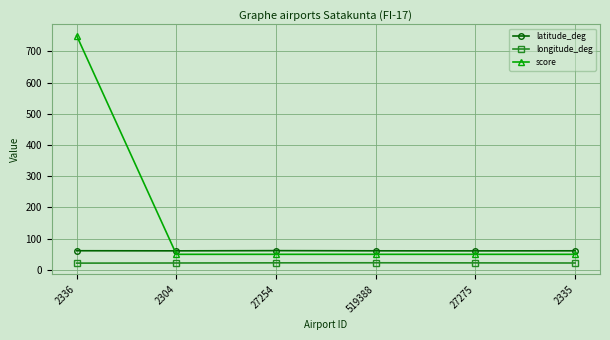

List the series in order of their overall mean, lowest first.

longitude_deg, latitude_deg, score